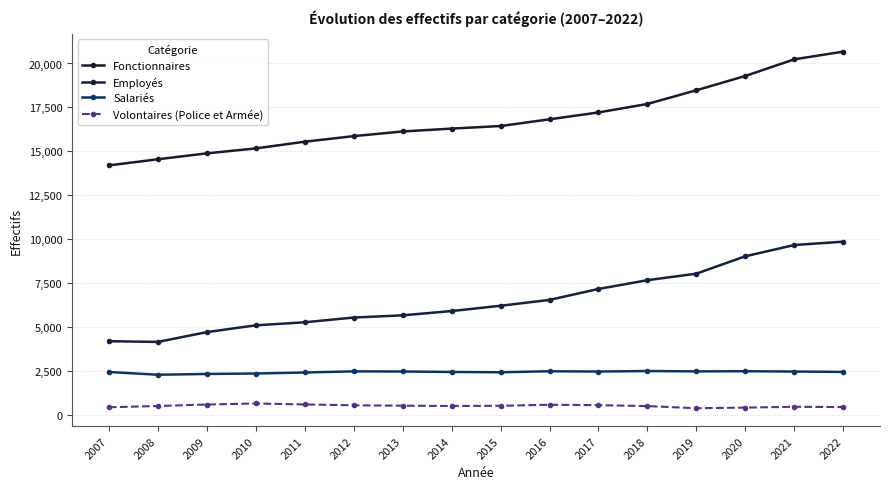

Which category has the highest value in the Fonctionnaires series?

2022